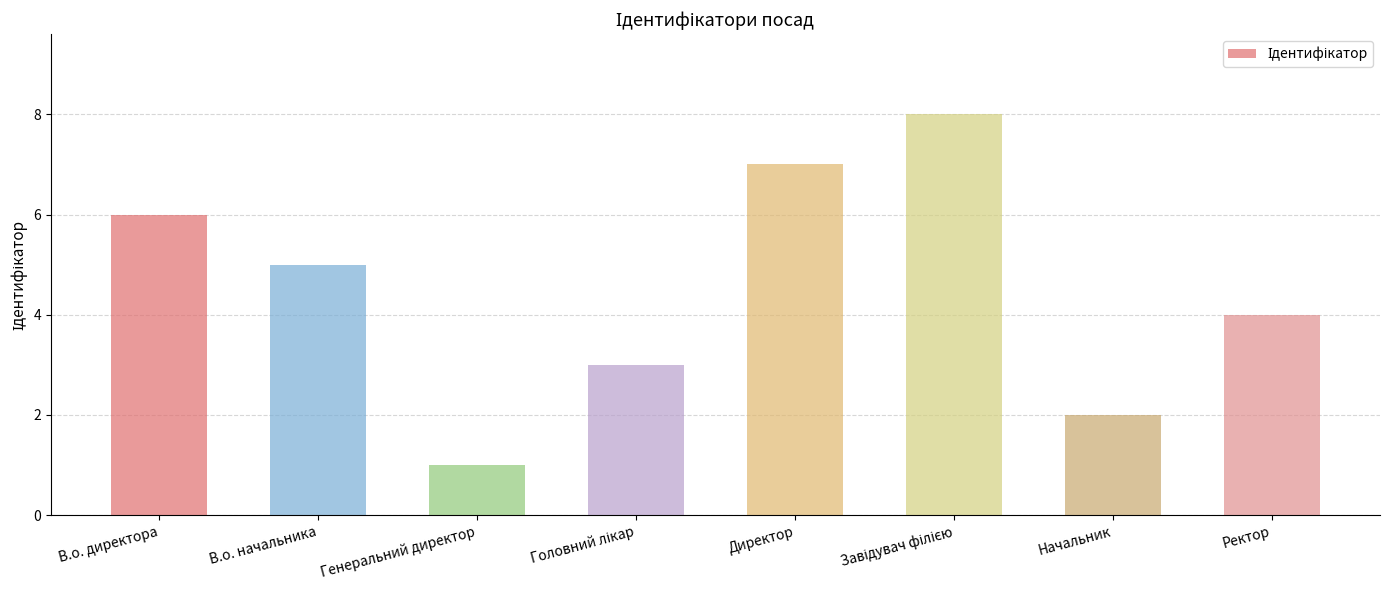

Reading right to left, extract all data points from this chart.

4	2	8	7	3	1	5	6